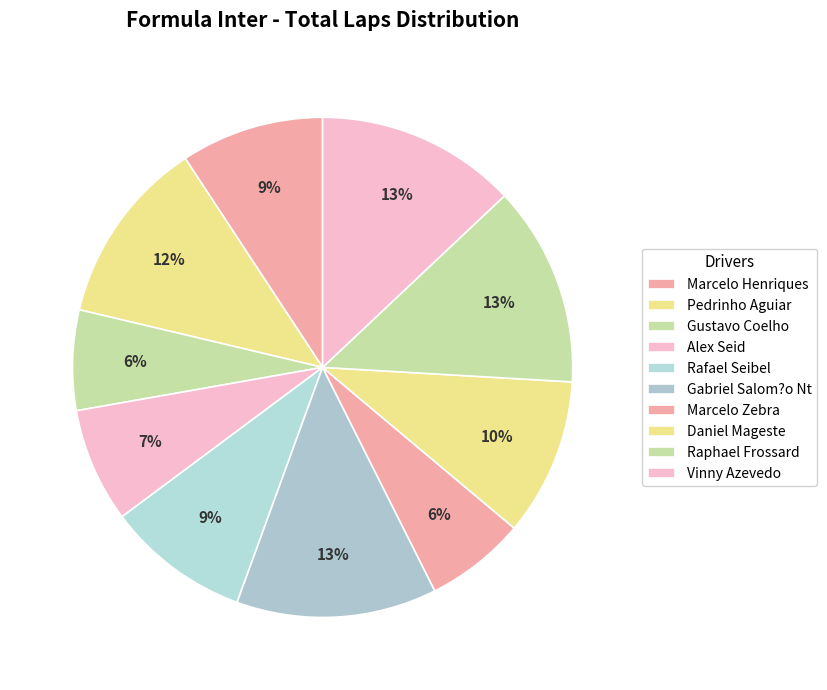

How many slices are in this pie chart?

10